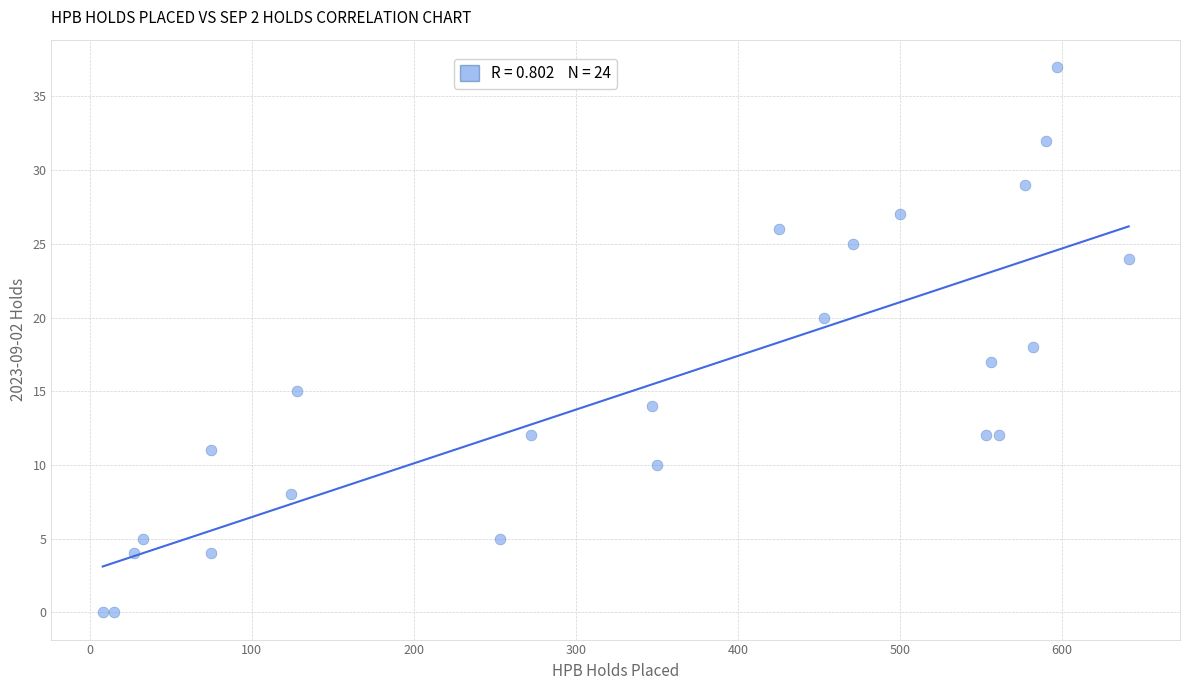

What is the range of Y values (max minus min)?

37